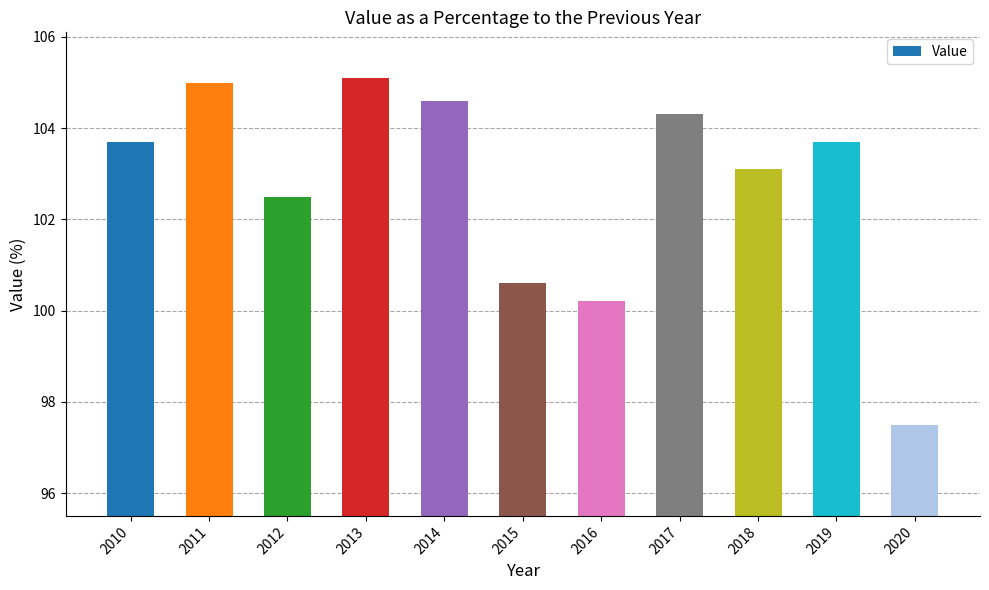

What is the difference between the values at 2017 and 2012?

1.8